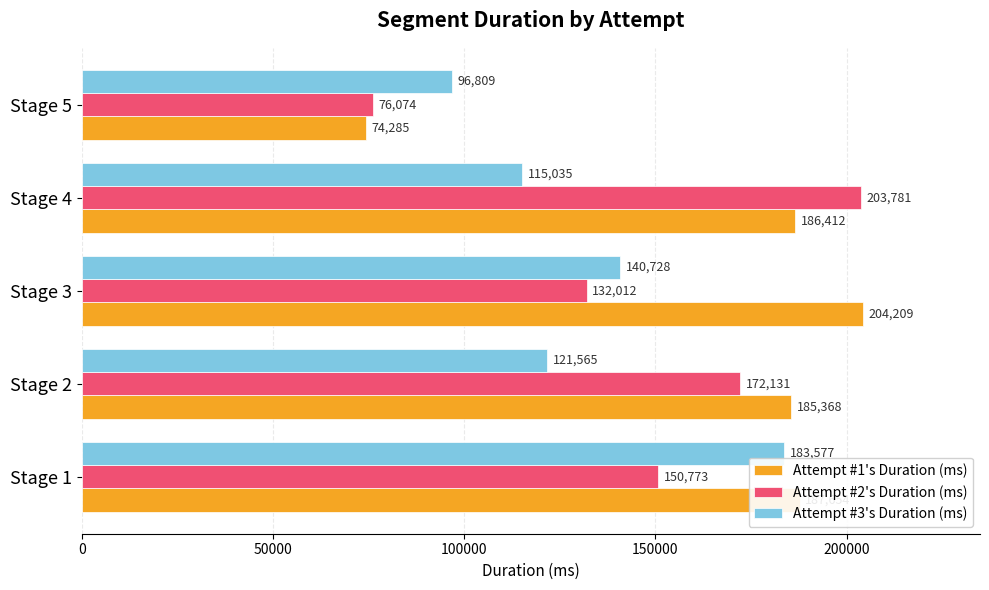

At how many categories does at least one series exceed 191870?

2